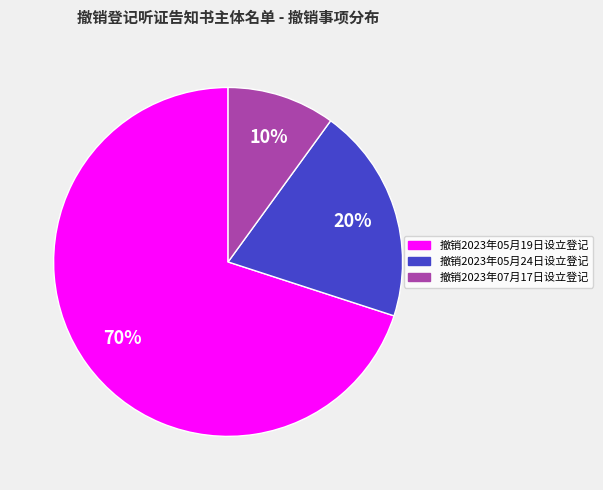

Which slice is the largest?

撤销2023年05月19日设立登记